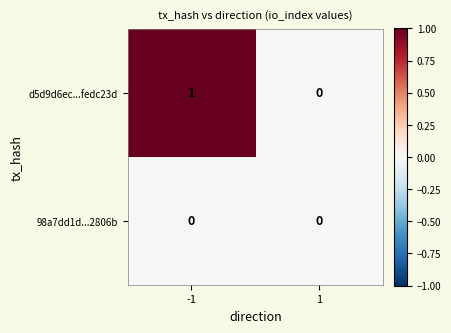

Which series changed the most between -1 and 1?

d5d9d6ec...fedc23d